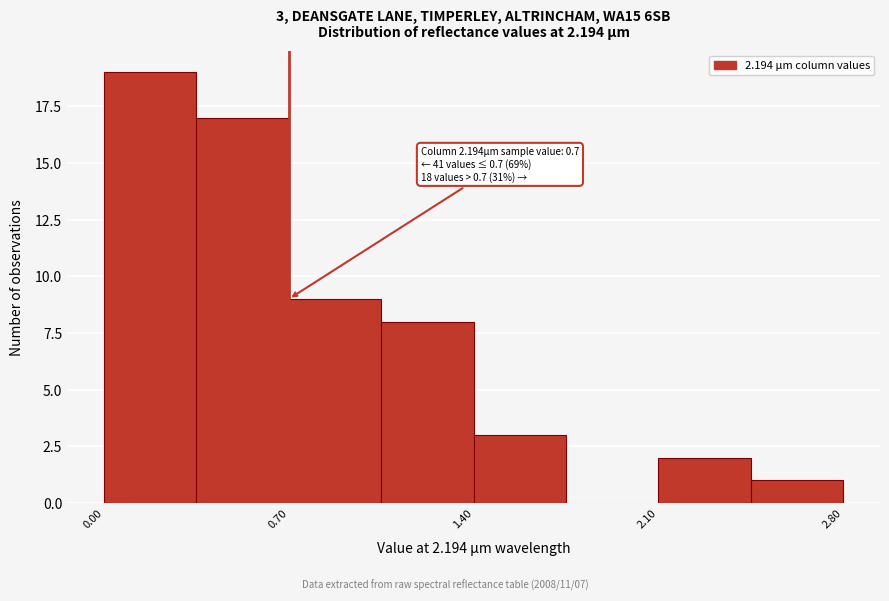

Around what value on the x-axis is the tallest bar? Give the approximate position of its centre, as read against the axis.

0.2